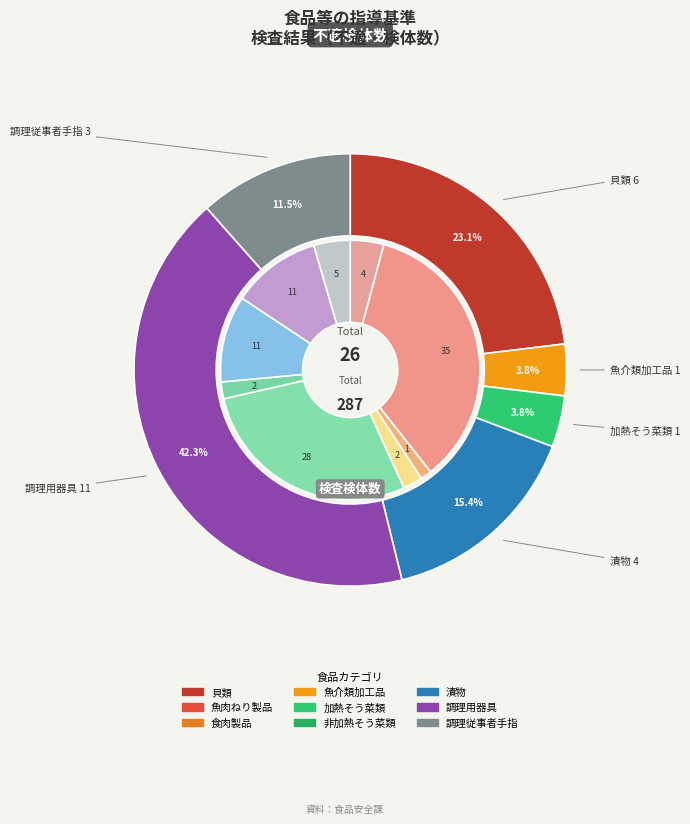

How many slices are in this pie chart?

9